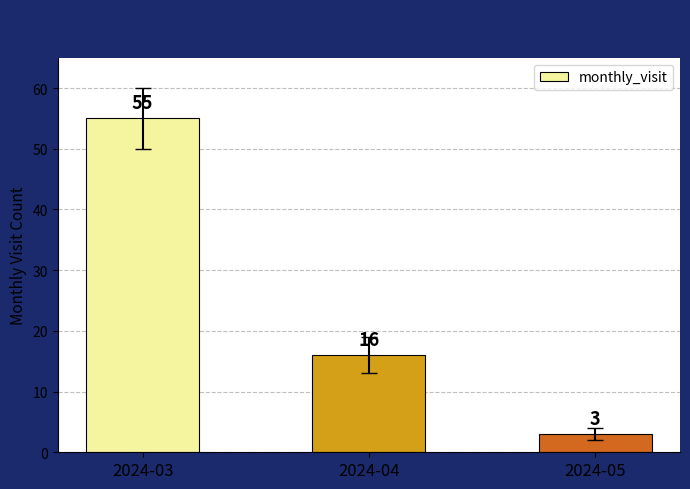

True or false: the data shows 16 at 2024-04.

True